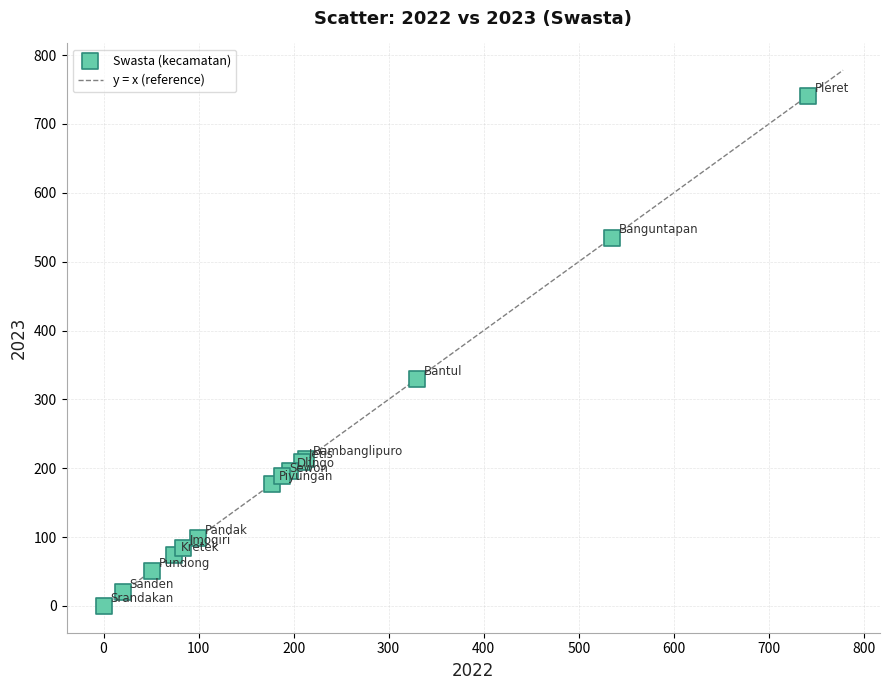

What Y value in the scatter plot is closest to 370?

330